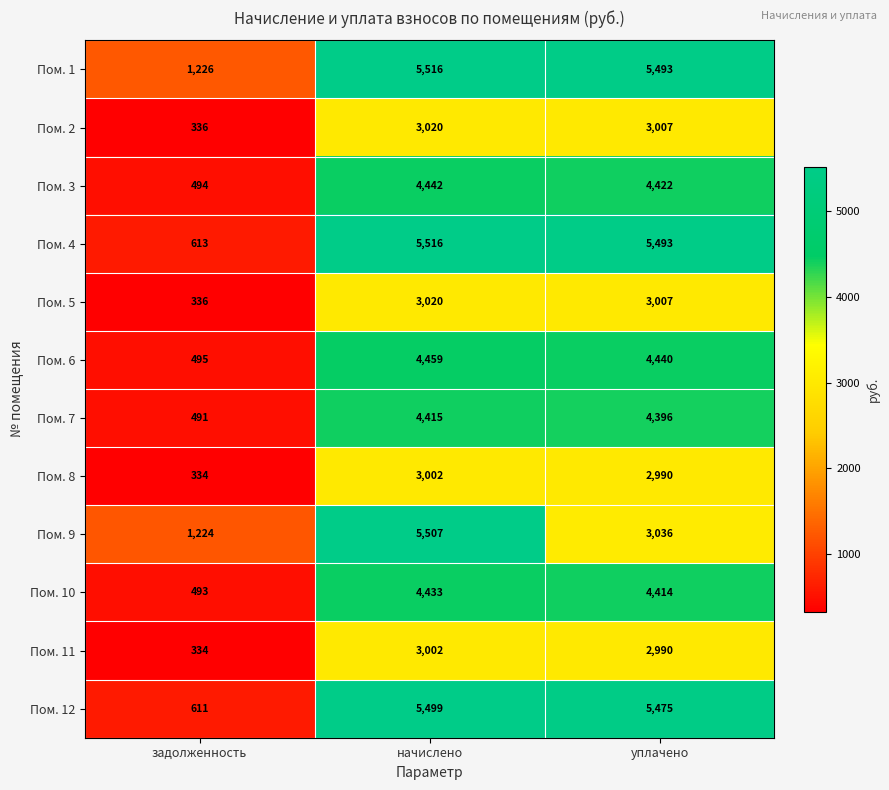

How many Пом. 9 values are between 1224 and 5507?

3